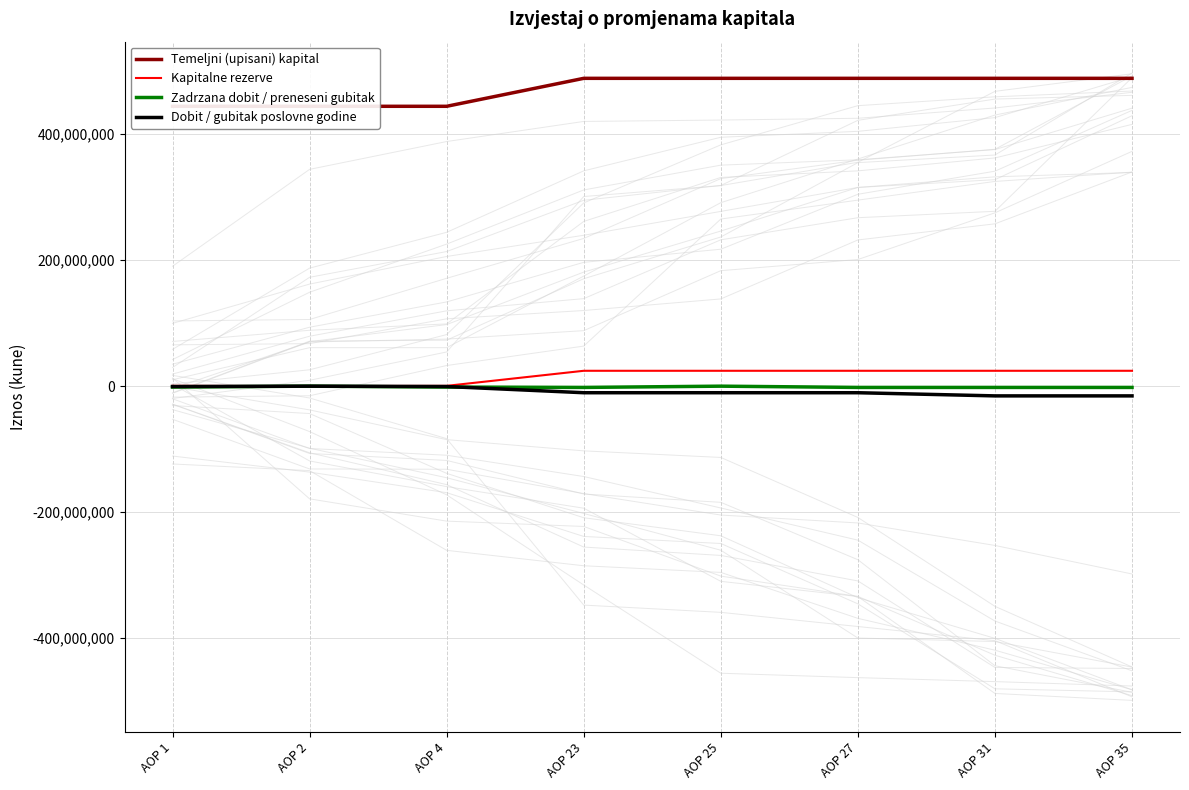

Does the chart display data point markers on the line(s)?

No